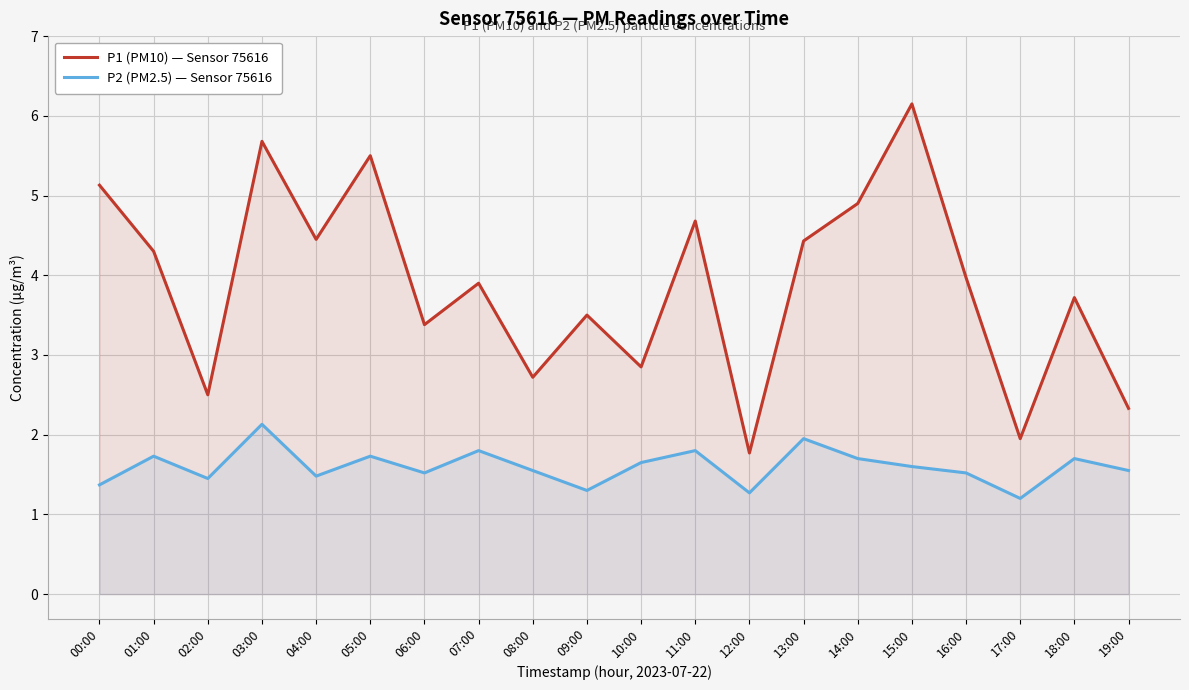

True or false: P1 (PM10) — Sensor 75616 and P2 (PM2.5) — Sensor 75616 cross at least once.

False